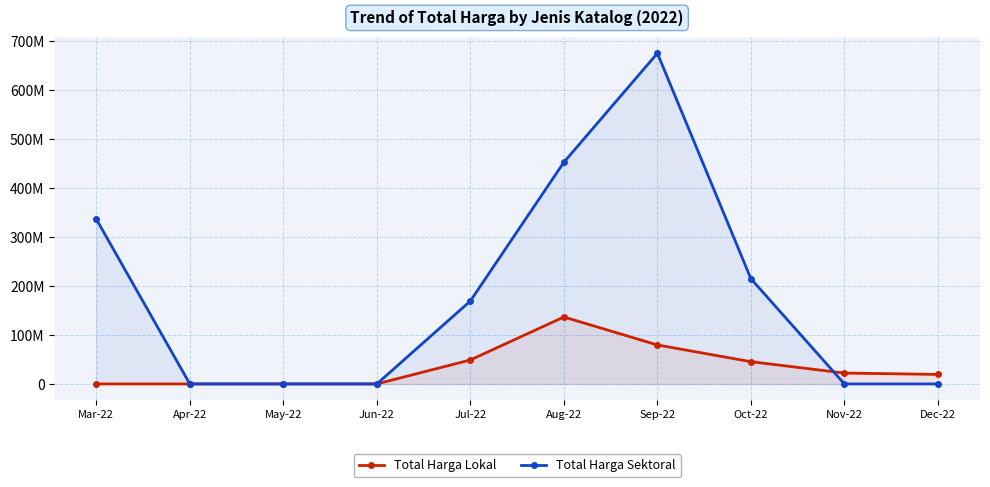

What is the difference between the maximum and minimum values in the Total Harga Sektoral series?

675841075